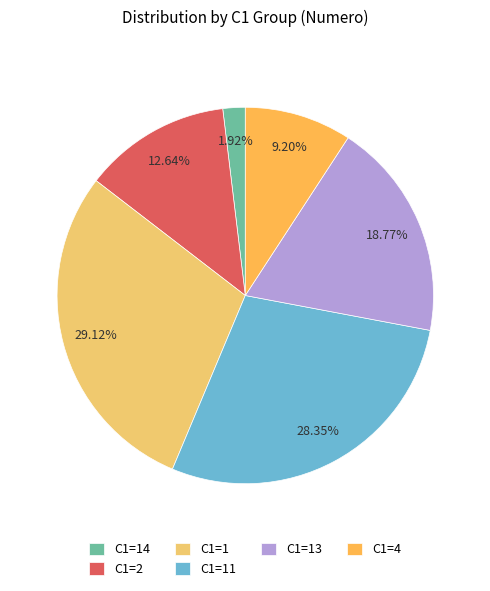

What is the largest slice in the pie chart?

C1=1